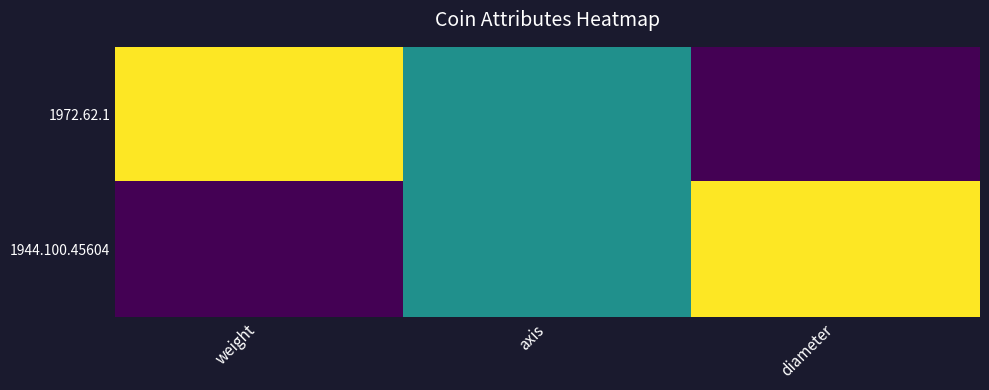

Which series has the largest range (max minus min)?

1972.62.1